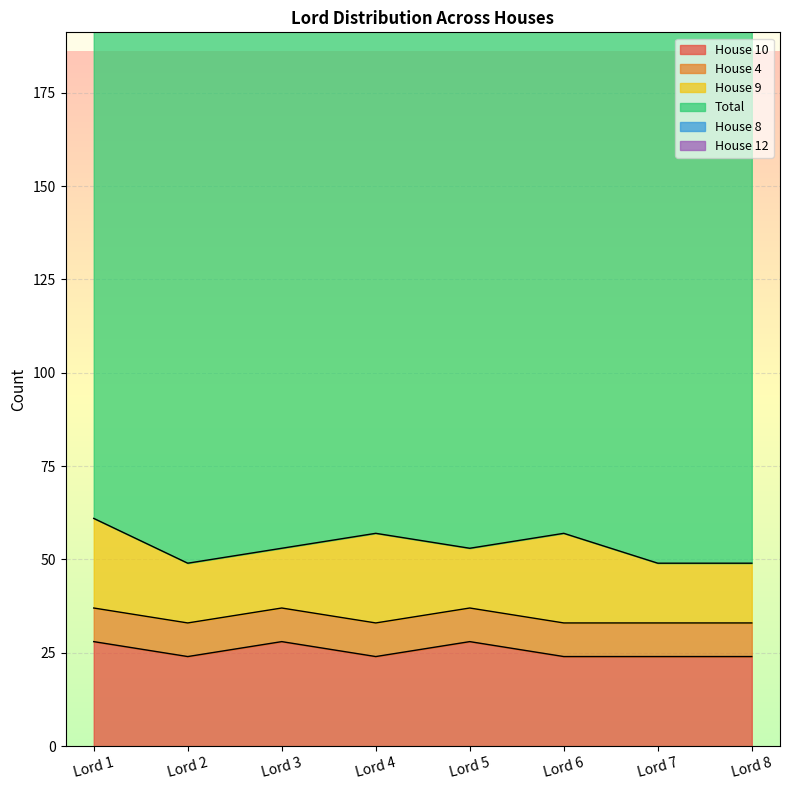

Where is House 10 nearest to the value 26?

Lord 1